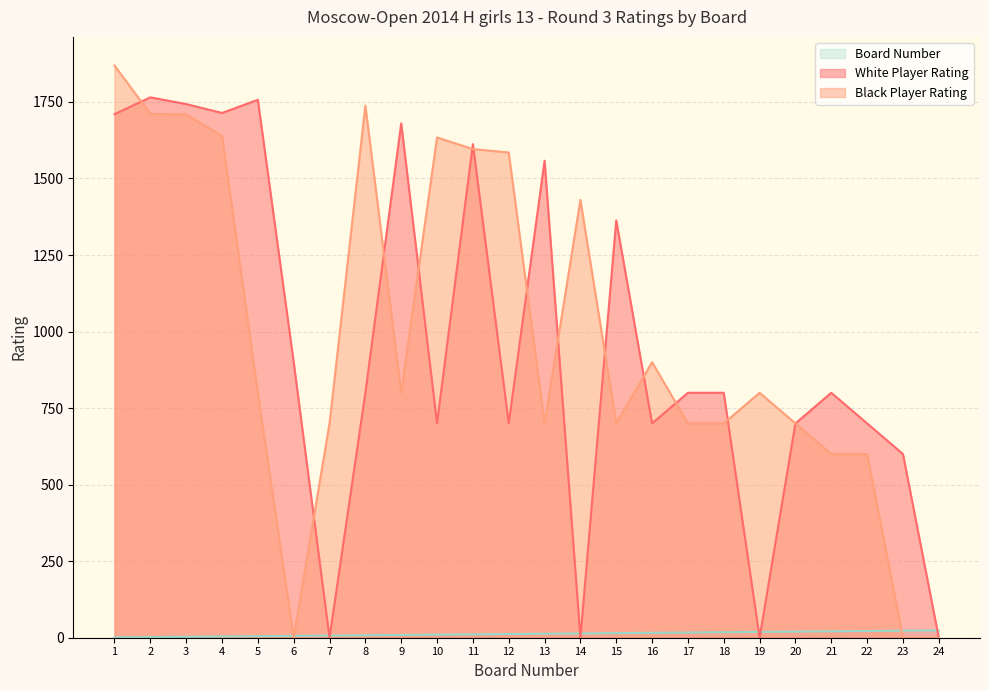

At how many categories does at least one series exceed 1366?

12